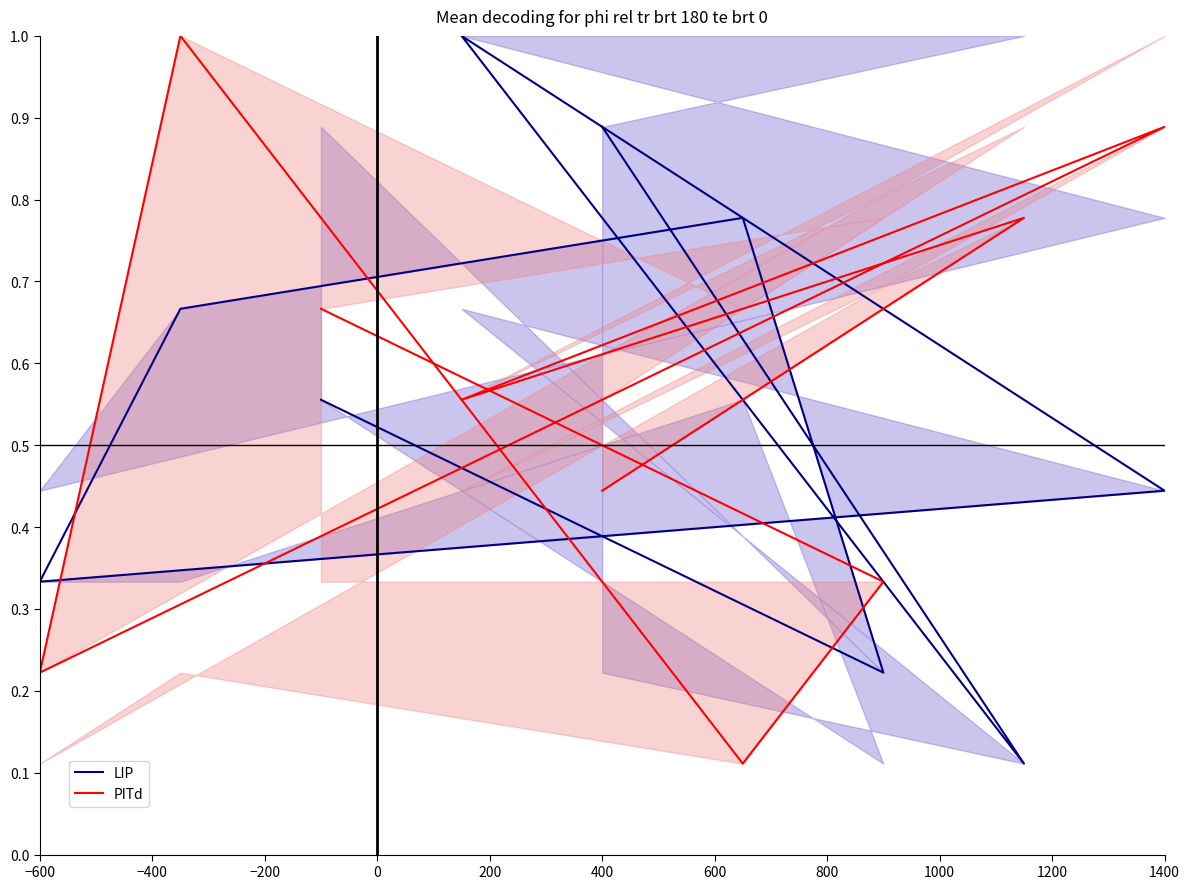

How many lines are shown in the chart?

2